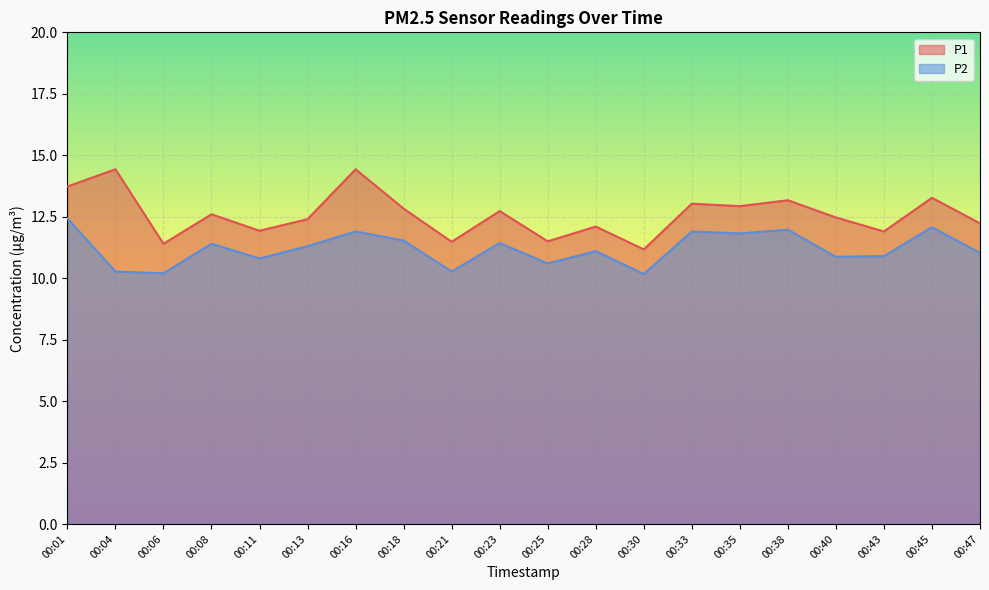

List the series in order of their overall mean, lowest first.

P2, P1